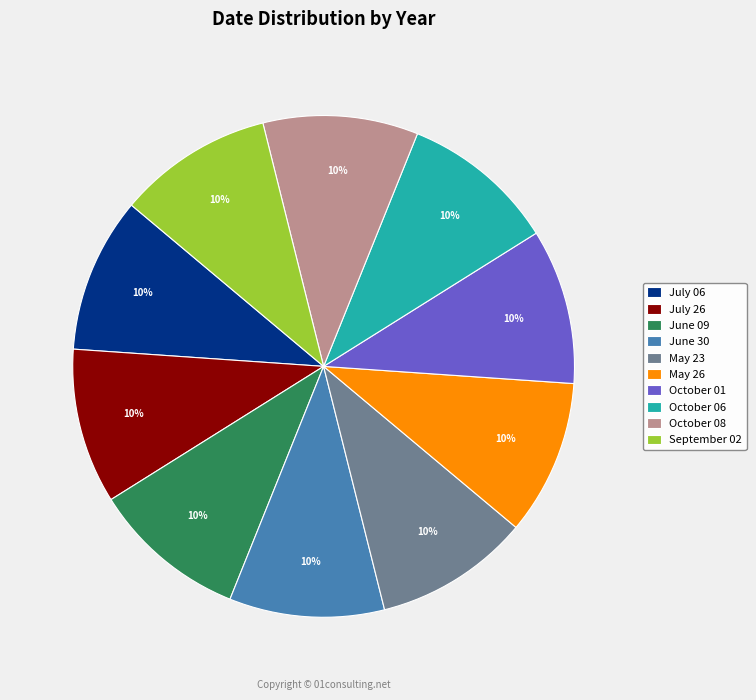

Does any single category account for the majority?

No